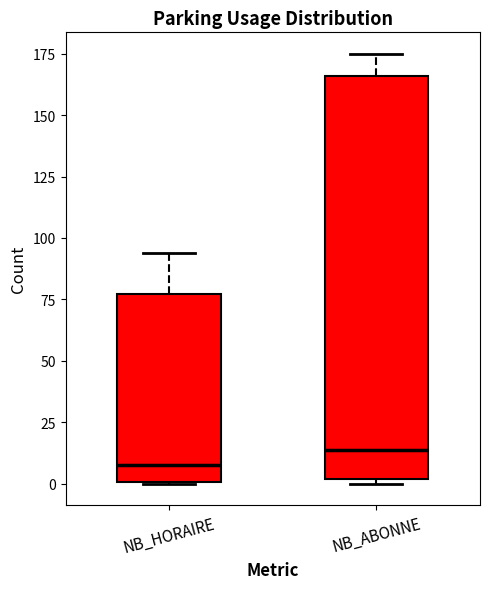

Reading left to right, transcribe this box plot: for each box, give where its median line is, the range the box spans, and where its two whiskers end, as read against the y-axis. The values are not printed on the chart, so give them approximately, as read against the axis.

NB_HORAIRE: median 10, box 0 to 75, whiskers 0 to 95
NB_ABONNE: median 15, box 0 to 165, whiskers 0 (just below the box's lower edge) to 175